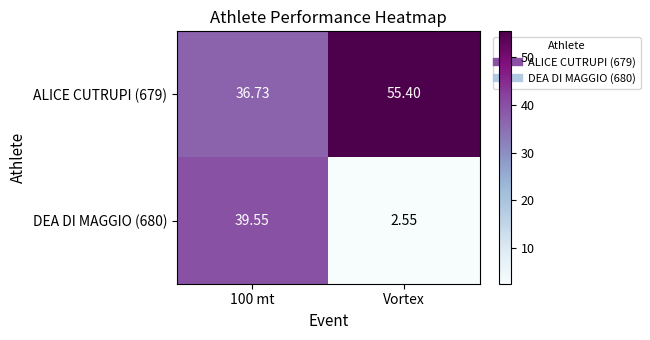

At which category does the chart reach its minimum across all series?

Vortex